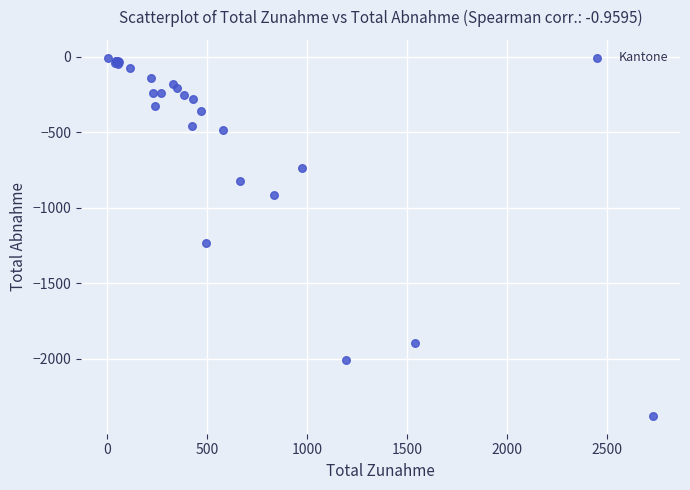

What Y value in the scatter plot is closest to -1192?

-1234